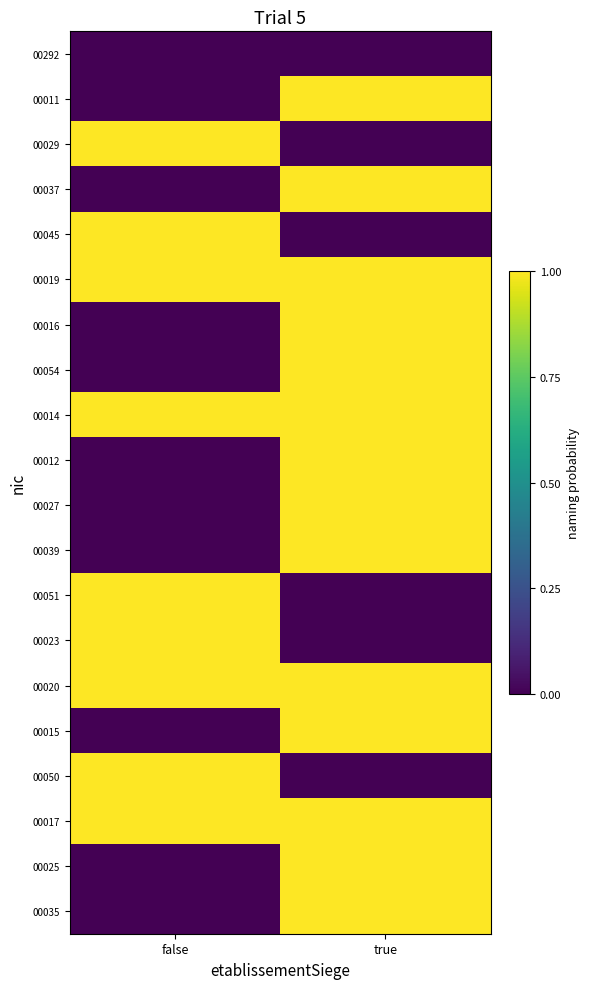

What is the spread (max minus min) of values at true?

1